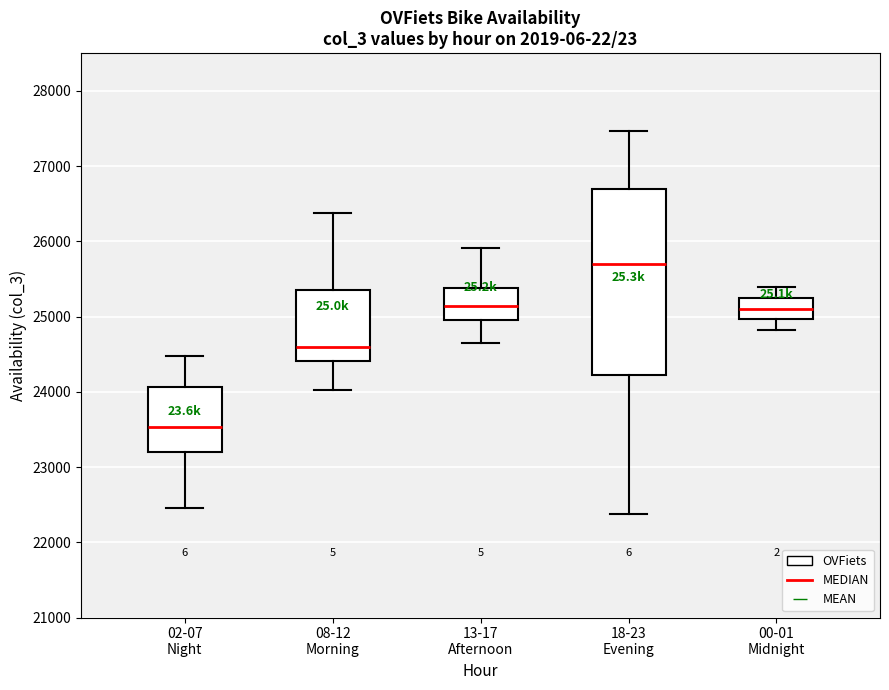

Which box has the highest median line?

18-23 Evening